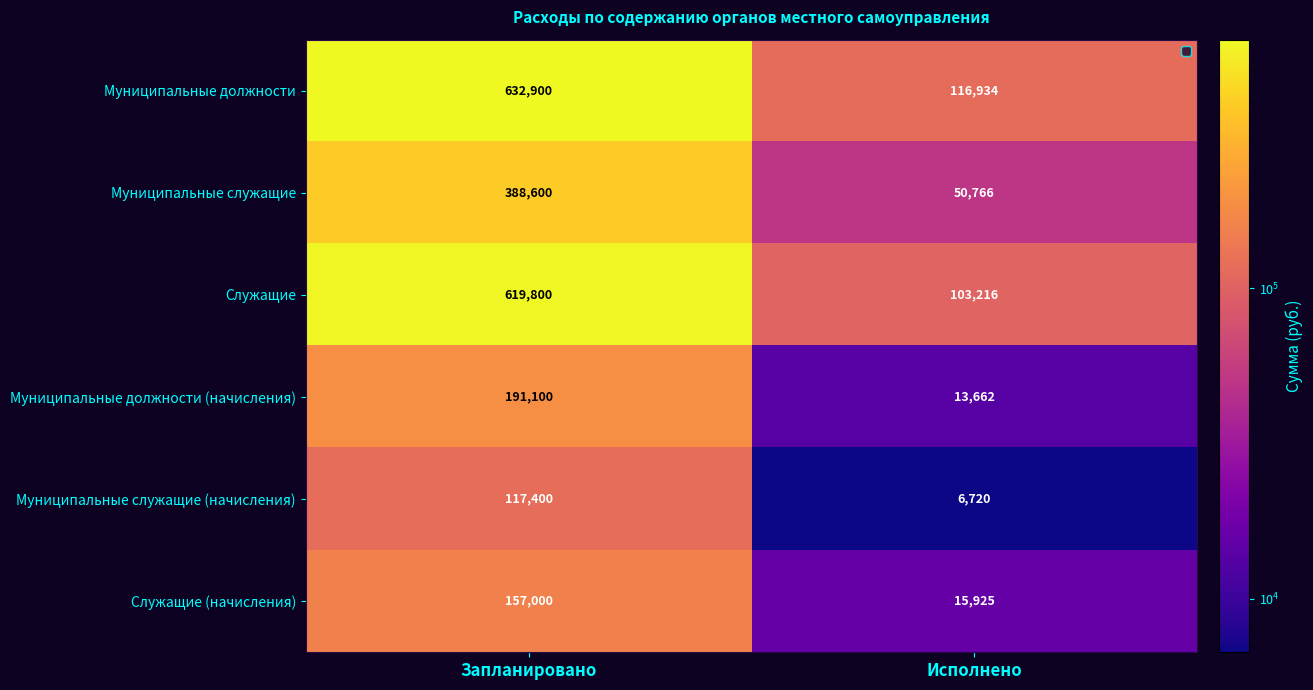

True or false: Муниципальные должности has a value of 116934 at Исполнено.

True